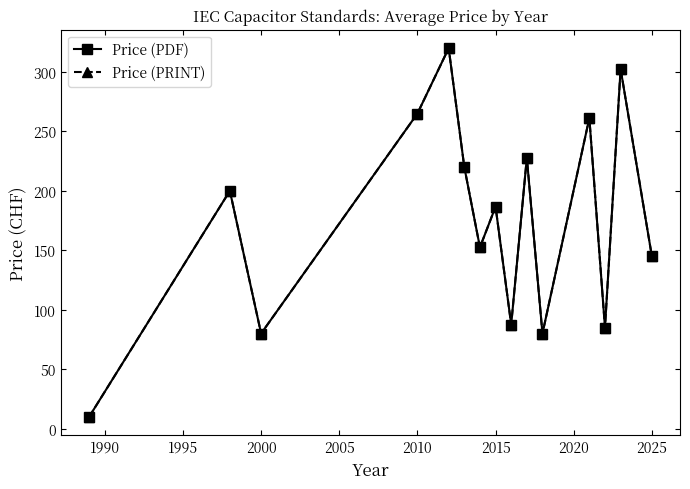

What is the value of the Price (PRINT) point at the 14th from the left?

302.5